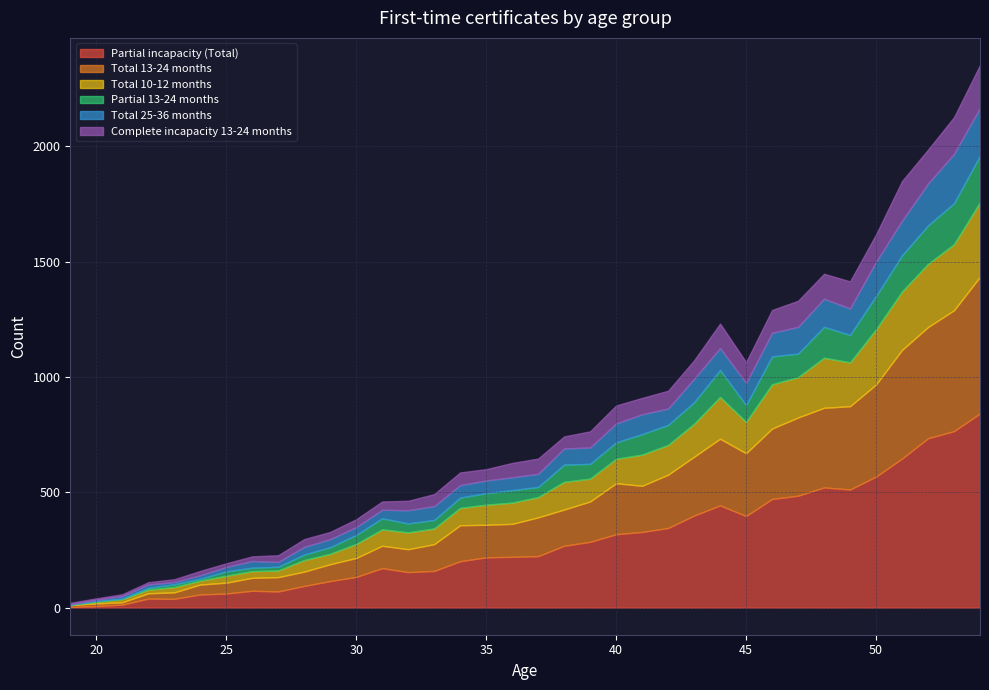

Where is Total 13-24 months nearest to the value 300?

46